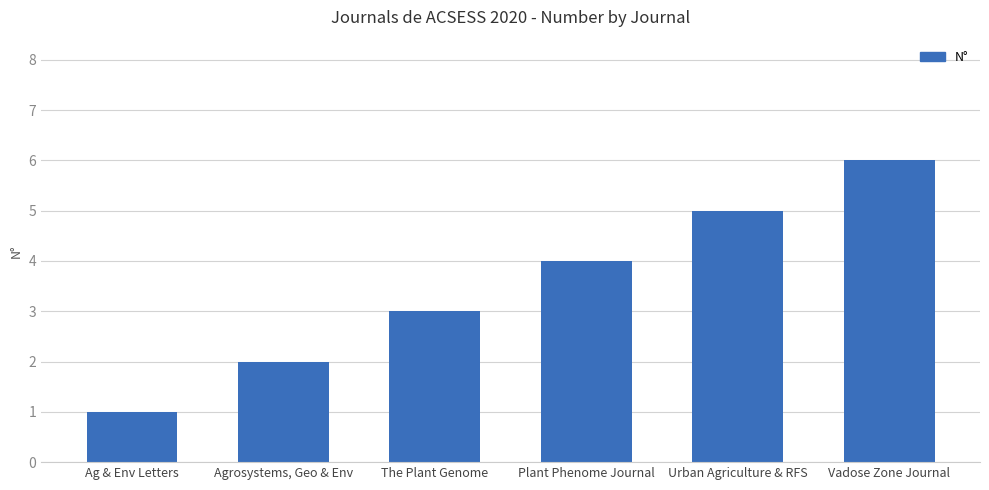

List the labels in order of value, largest first.

Vadose Zone Journal, Urban Agriculture & RFS, Plant Phenome Journal, The Plant Genome, Agrosystems, Geo & Env, Ag & Env Letters